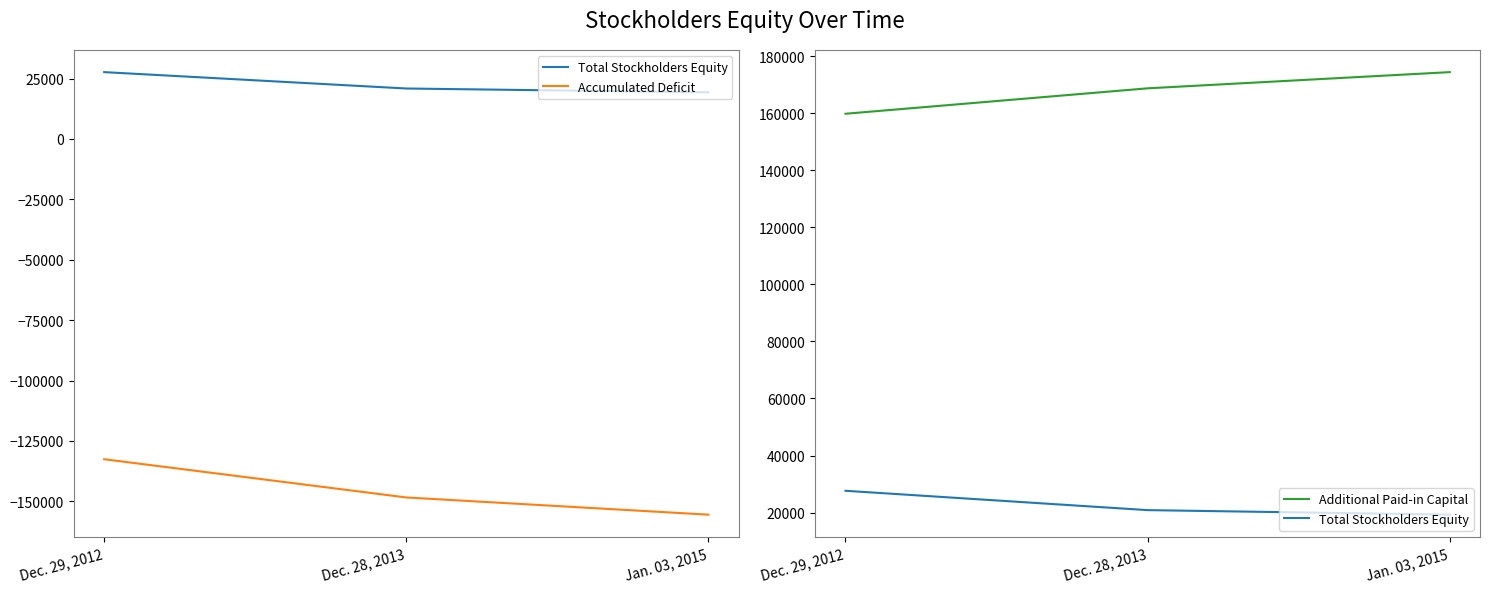

Does the chart display data point markers on the line(s)?

No